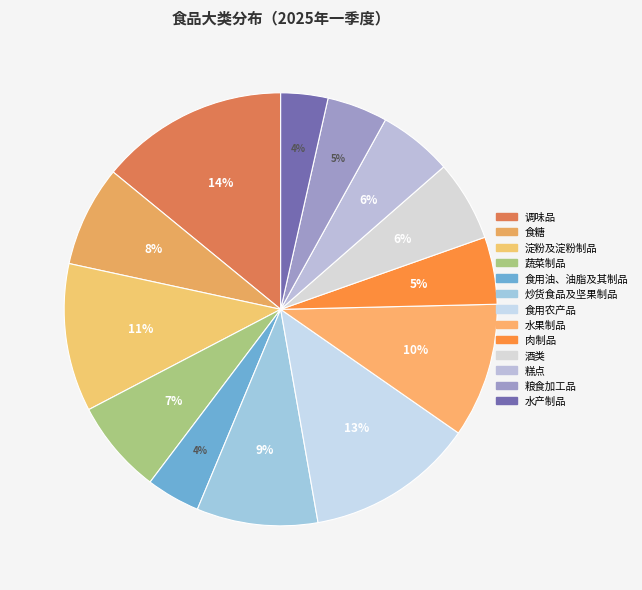

To the nearest percent, what is the average slice percentage?

8%